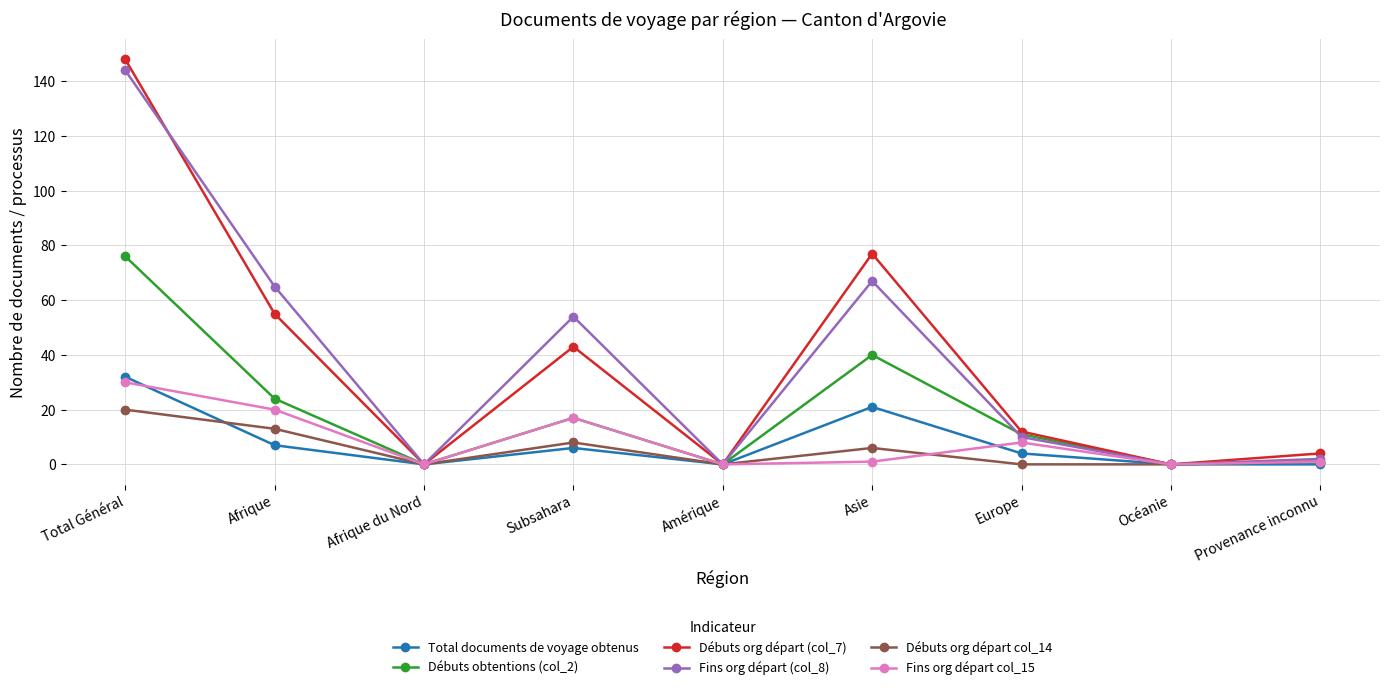

Which series has the widest spread of values?

Débuts org départ (col_7)